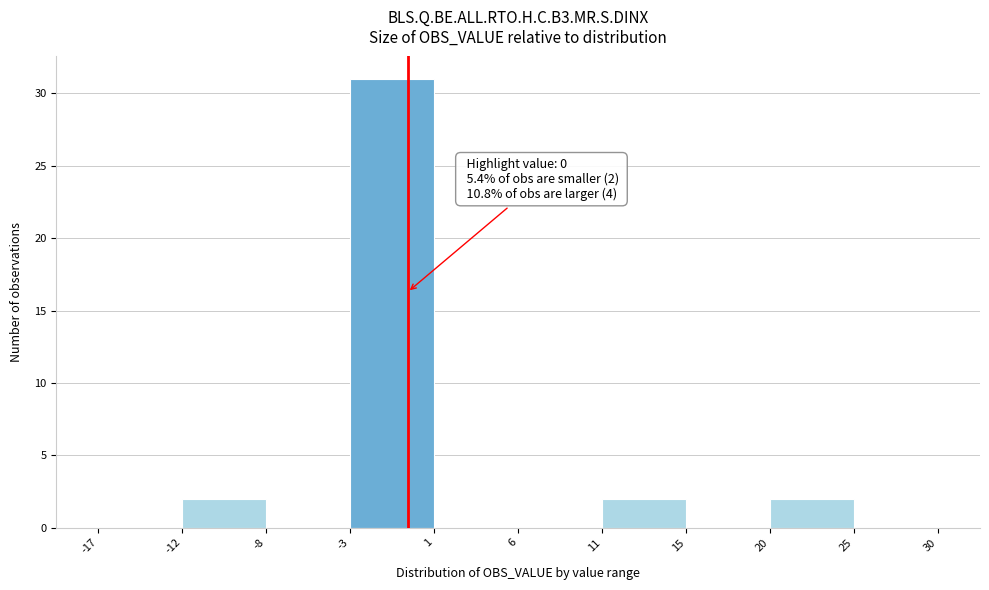

Reading left to right, extract all data points from this chart.

-17=0	-12=2	-8=0	-3=31	1=0	6=0	11=2	15=0	20=2	25=0